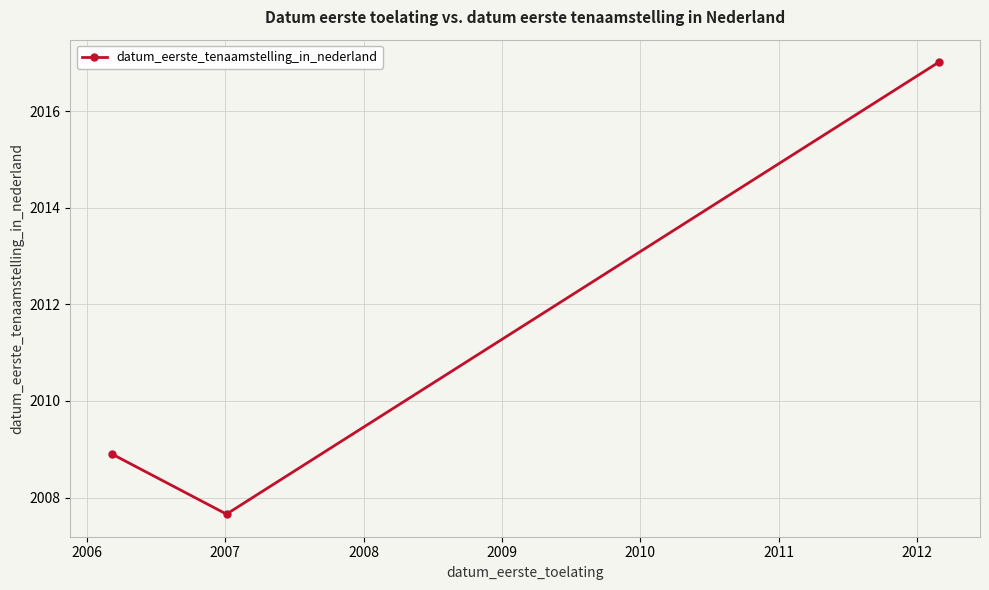

What is the value of the 2nd point from the left?

2007.7